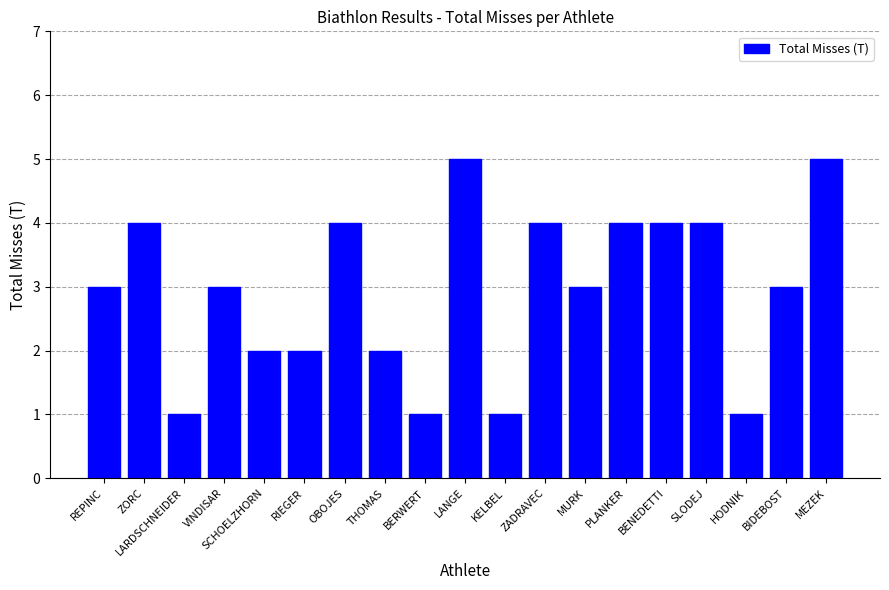

Reading right to left, transcribe all the data shown in this chart.

5	3	1	4	4	4	3	4	1	5	1	2	4	2	2	3	1	4	3